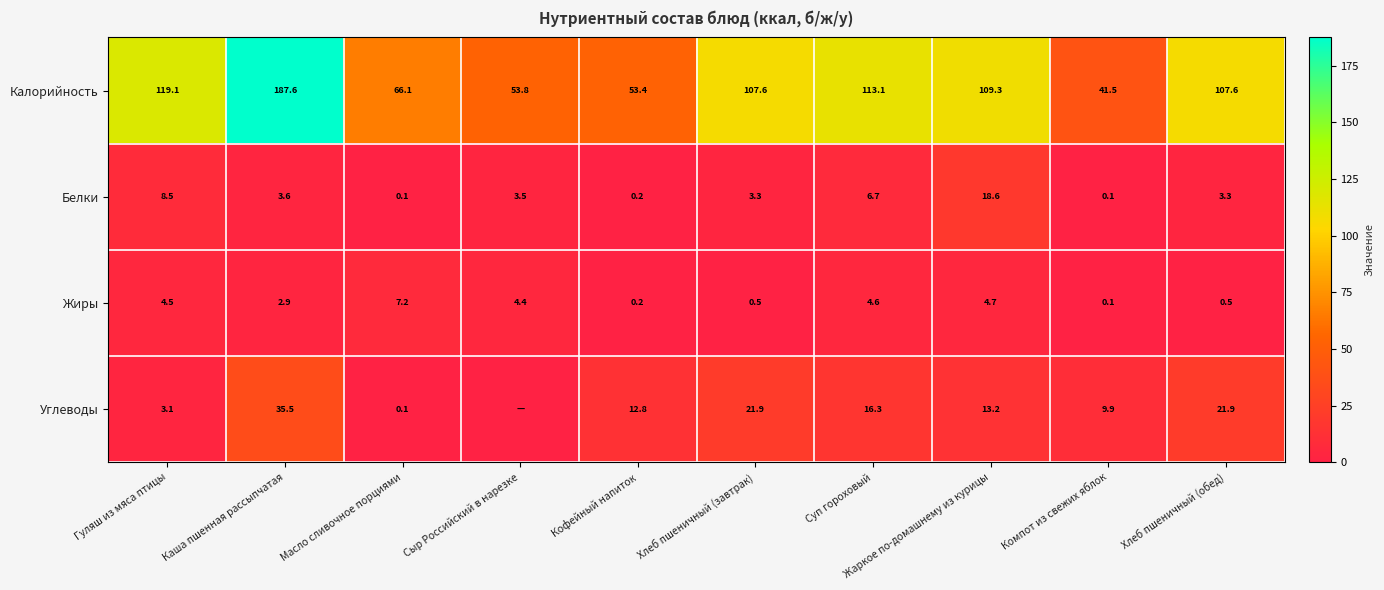

True or false: Белки has a value of 0.4 at Кофейный напиток.

False